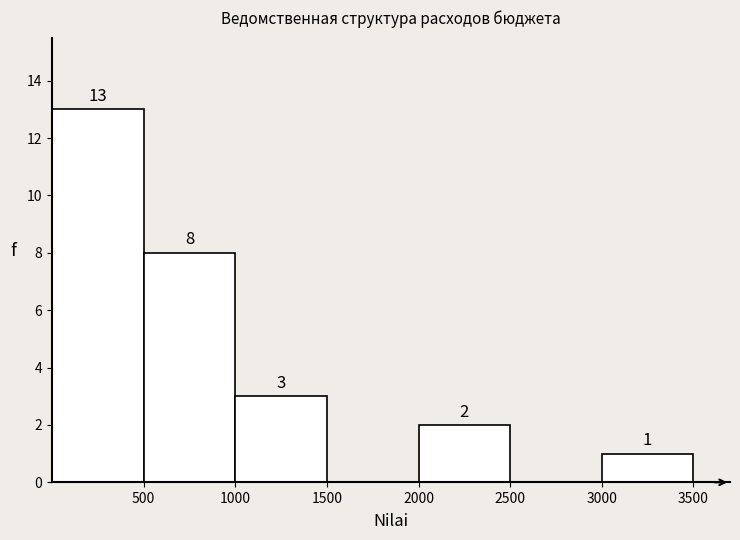

Which range on the x-axis has the tallest bar?

0 to 500